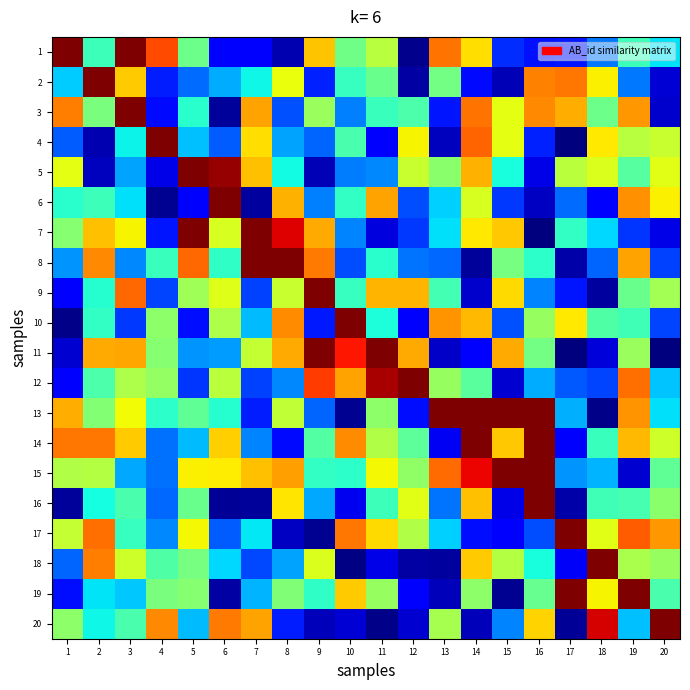

Reading left to right, extract all data points from this chart.

1: 1=1.0	2=0.4	3=1.0	4=0.8	5=0.5	6=0.1	7=0.1	8=0.0	9=0.7	10=0.5	11=0.6	12=0.0	13=0.8	14=0.7	15=0.2	16=0.1	17=0.1	18=0.2	19=0.4	20=0.3
2: 1=0.3	2=1.0	3=0.7	4=0.2	5=0.2	6=0.3	7=0.4	8=0.6	9=0.2	10=0.4	11=0.5	12=0.0	13=0.5	14=0.1	15=0.0	16=0.8	17=0.8	18=0.7	19=0.2	20=0.1
3: 1=0.8	2=0.5	3=1.0	4=0.1	5=0.4	6=0.0	7=0.7	8=0.2	9=0.5	10=0.3	11=0.4	12=0.4	13=0.1	14=0.8	15=0.6	16=0.8	17=0.7	18=0.5	19=0.7	20=0.1
4: 1=0.2	2=0.0	3=0.4	4=1.0	5=0.3	6=0.2	7=0.7	8=0.3	9=0.2	10=0.4	11=0.1	12=0.7	13=0.1	14=0.8	15=0.6	16=0.2	17=0.0	18=0.7	19=0.6	20=0.6
5: 1=0.6	2=0.1	3=0.3	4=0.1	5=1.0	6=1.0	7=0.7	8=0.4	9=0.0	10=0.2	11=0.3	12=0.6	13=0.5	14=0.7	15=0.4	16=0.1	17=0.6	18=0.6	19=0.5	20=0.6
6: 1=0.4	2=0.4	3=0.3	4=0.0	5=0.1	6=1.0	7=0.0	8=0.7	9=0.3	10=0.4	11=0.7	12=0.2	13=0.3	14=0.6	15=0.2	16=0.1	17=0.2	18=0.1	19=0.8	20=0.7
7: 1=0.5	2=0.7	3=0.7	4=0.1	5=1.0	6=0.6	7=1.0	8=0.9	9=0.7	10=0.3	11=0.1	12=0.2	13=0.3	14=0.7	15=0.7	16=0.0	17=0.4	18=0.3	19=0.2	20=0.1
8: 1=0.3	2=0.8	3=0.3	4=0.4	5=0.8	6=0.4	7=1.0	8=1.0	9=0.8	10=0.2	11=0.4	12=0.2	13=0.2	14=0.0	15=0.5	16=0.4	17=0.0	18=0.2	19=0.7	20=0.2
9: 1=0.1	2=0.4	3=0.8	4=0.2	5=0.5	6=0.6	7=0.2	8=0.6	9=1.0	10=0.4	11=0.7	12=0.7	13=0.4	14=0.1	15=0.7	16=0.3	17=0.1	18=0.0	19=0.5	20=0.5
10: 1=0.0	2=0.4	3=0.2	4=0.5	5=0.1	6=0.6	7=0.3	8=0.8	9=0.2	10=1.0	11=0.4	12=0.1	13=0.8	14=0.7	15=0.2	16=0.5	17=0.7	18=0.4	19=0.4	20=0.2
11: 1=0.1	2=0.7	3=0.7	4=0.5	5=0.3	6=0.3	7=0.6	8=0.7	9=1.0	10=0.9	11=1.0	12=0.7	13=0.1	14=0.1	15=0.7	16=0.5	17=0.0	18=0.1	19=0.5	20=0.0
12: 1=0.1	2=0.4	3=0.6	4=0.5	5=0.2	6=0.6	7=0.2	8=0.3	9=0.8	10=0.7	11=1.0	12=1.0	13=0.5	14=0.5	15=0.1	16=0.3	17=0.2	18=0.2	19=0.8	20=0.3
13: 1=0.7	2=0.5	3=0.6	4=0.4	5=0.5	6=0.4	7=0.2	8=0.6	9=0.2	10=0.0	11=0.5	12=0.1	13=1.0	14=1.0	15=1.0	16=1.0	17=0.3	18=0.0	19=0.8	20=0.3
14: 1=0.8	2=0.8	3=0.7	4=0.2	5=0.3	6=0.7	7=0.3	8=0.1	9=0.5	10=0.8	11=0.6	12=0.5	13=0.1	14=1.0	15=0.7	16=1.0	17=0.1	18=0.4	19=0.7	20=0.6
15: 1=0.6	2=0.6	3=0.3	4=0.2	5=0.7	6=0.7	7=0.7	8=0.7	9=0.4	10=0.4	11=0.6	12=0.5	13=0.8	14=0.9	15=1.0	16=1.0	17=0.3	18=0.3	19=0.1	20=0.5
16: 1=0.0	2=0.4	3=0.4	4=0.2	5=0.5	6=0.0	7=0.0	8=0.7	9=0.3	10=0.1	11=0.4	12=0.6	13=0.2	14=0.7	15=0.1	16=1.0	17=0.0	18=0.4	19=0.4	20=0.5
17: 1=0.6	2=0.8	3=0.4	4=0.3	5=0.6	6=0.2	7=0.4	8=0.1	9=0.0	10=0.8	11=0.7	12=0.6	13=0.3	14=0.1	15=0.1	16=0.2	17=1.0	18=0.6	19=0.8	20=0.7
18: 1=0.2	2=0.8	3=0.6	4=0.4	5=0.5	6=0.3	7=0.2	8=0.3	9=0.6	10=0.0	11=0.1	12=0.0	13=0.0	14=0.7	15=0.6	16=0.4	17=0.1	18=1.0	19=0.6	20=0.5
19: 1=0.1	2=0.3	3=0.3	4=0.5	5=0.5	6=0.0	7=0.3	8=0.5	9=0.4	10=0.7	11=0.5	12=0.1	13=0.1	14=0.5	15=0.0	16=0.5	17=1.0	18=0.7	19=1.0	20=0.4
20: 1=0.5	2=0.4	3=0.4	4=0.8	5=0.3	6=0.8	7=0.7	8=0.2	9=0.1	10=0.1	11=0.0	12=0.1	13=0.6	14=0.1	15=0.3	16=0.7	17=0.0	18=0.9	19=0.3	20=1.0